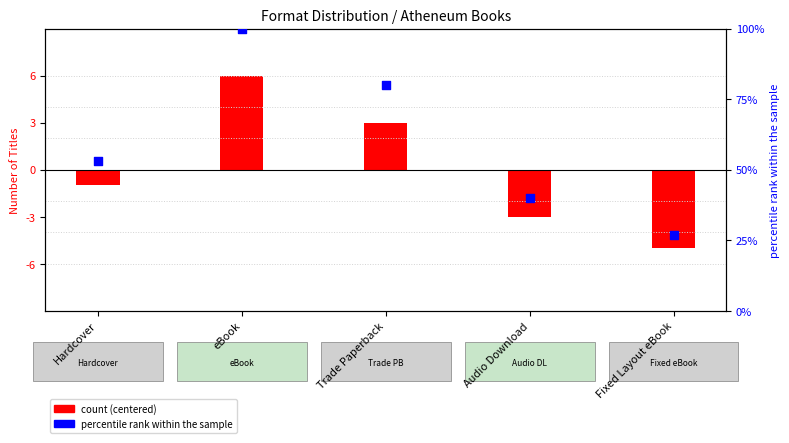

Between Audio Download and Trade Paperback, which is larger?

Trade Paperback